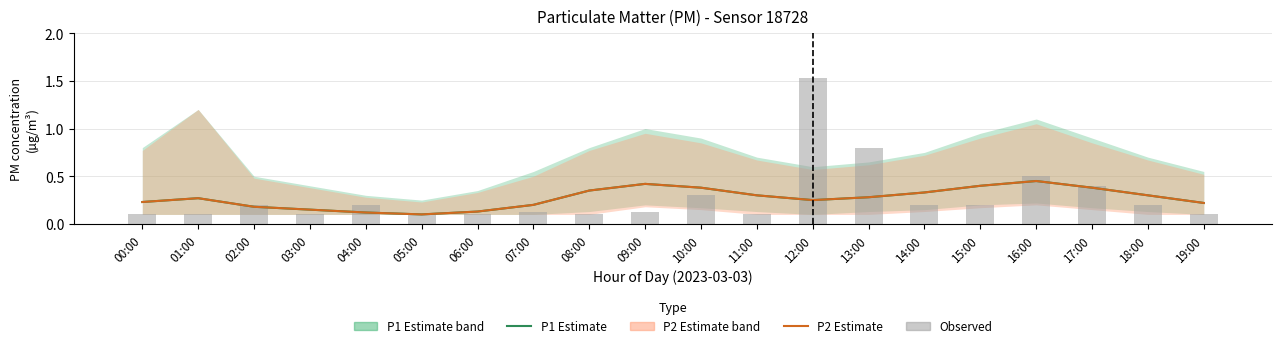

What is the value of the P1 (PM2.5 estimate) bar at the 19th from the left?

0.3